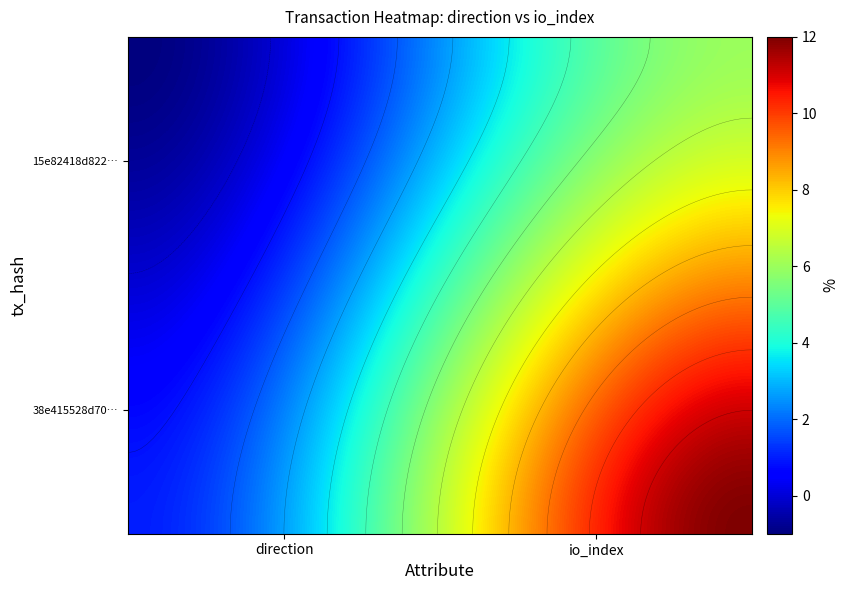

Which series has the widest spread of values?

38e415528d70eb53672dab335b669a448664245